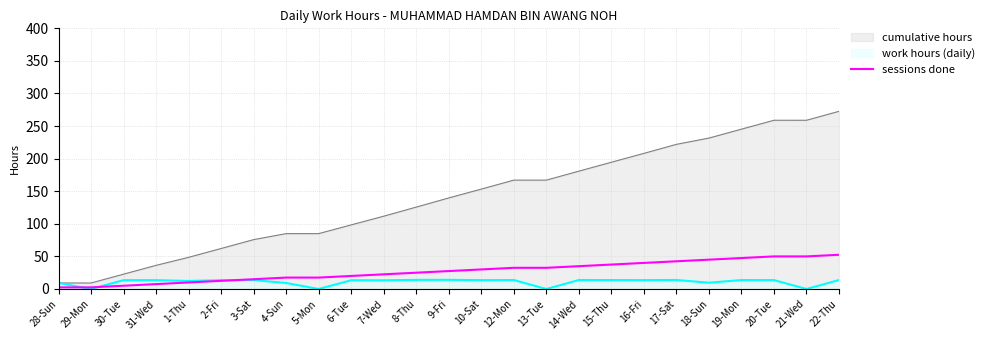

What position from the right is 19-Mon?

4